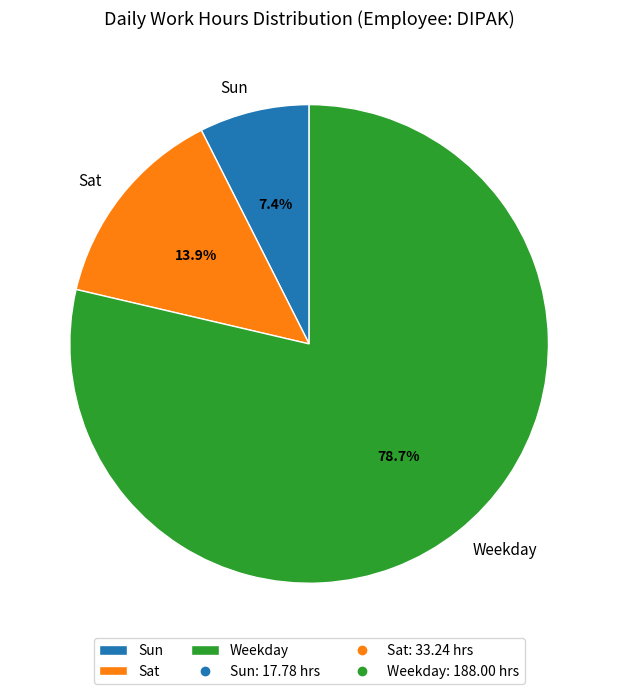

How much of the chart is everything except Sun?

92.6%